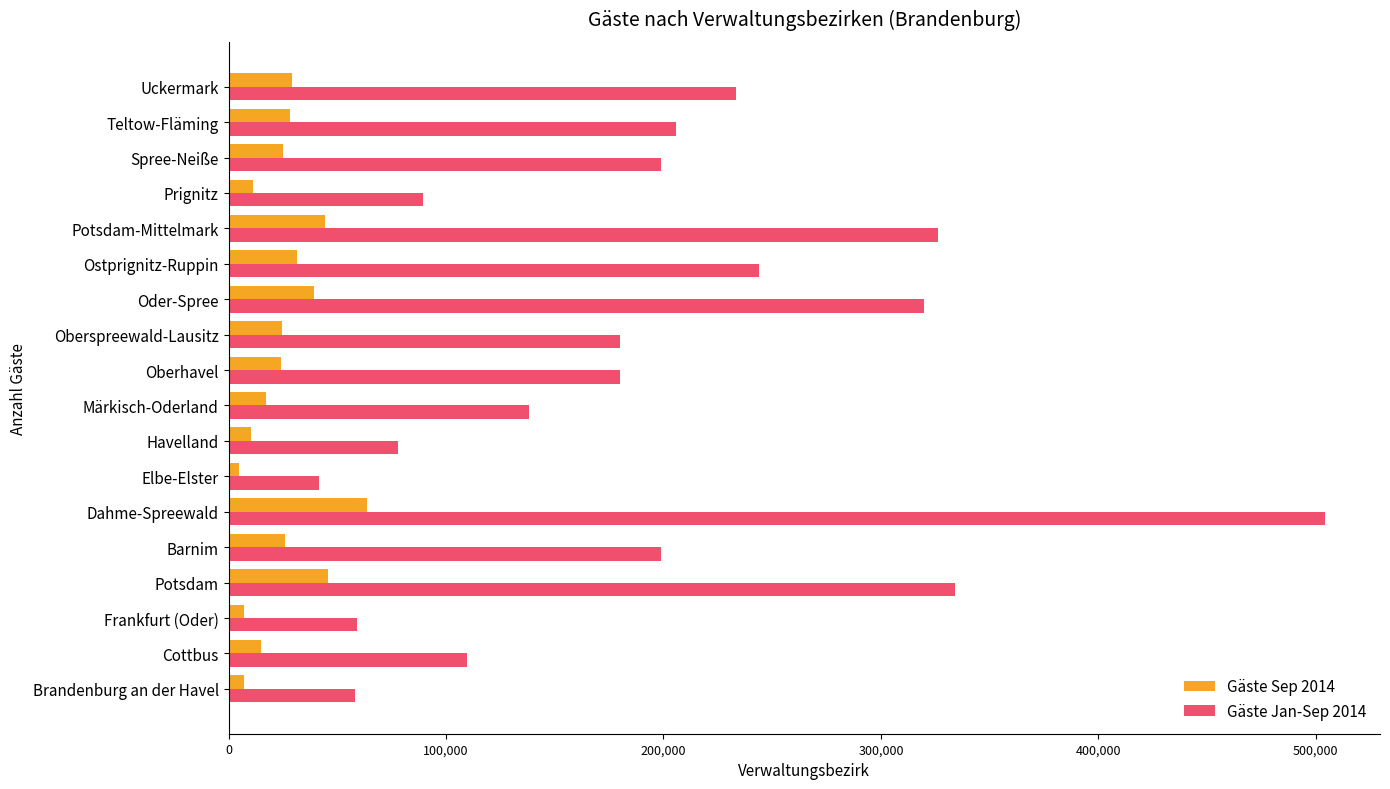

At which label does Gäste Jan-Sep 2014 reach its minimum?

Elbe-Elster